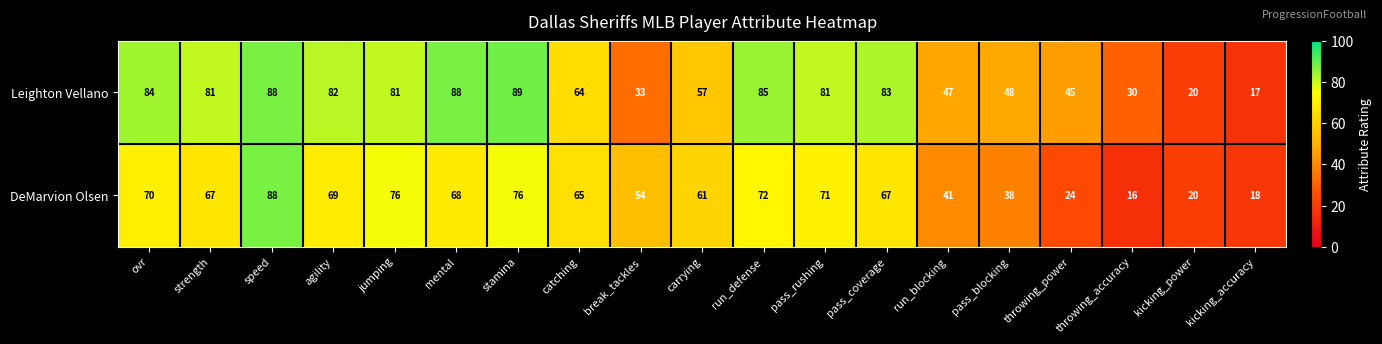

Rank the series at jumping from highest to lowest value.

Leighton Vellano, DeMarvion Olsen